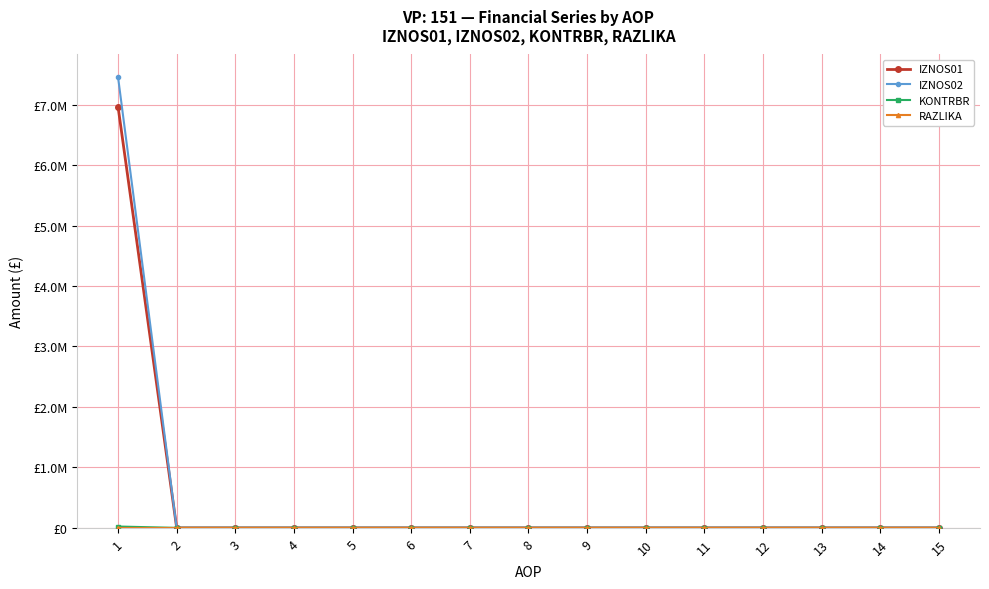

Reading right to left, list all the values displayed in this chart.

IZNOS01: 0.0	0.0	0.0	0.0	0.0	0.0	0.0	0.0	0.0	0.0	0.0	0.0	0.0	0.0	6965677.0
IZNOS02: 0.0	0.0	0.0	0.0	0.0	0.0	0.0	0.0	0.0	0.0	0.0	0.0	0.0	0.0	7455703.4
KONTRBR: 0.0	0.0	0.0	0.0	0.0	0.0	0.0	0.0	0.0	0.0	0.0	0.0	0.0	0.0	21877.1
RAZLIKA: 0.0	0.0	0.0	0.0	0.0	0.0	0.0	0.0	0.0	0.0	0.0	0.0	0.0	0.0	0.4